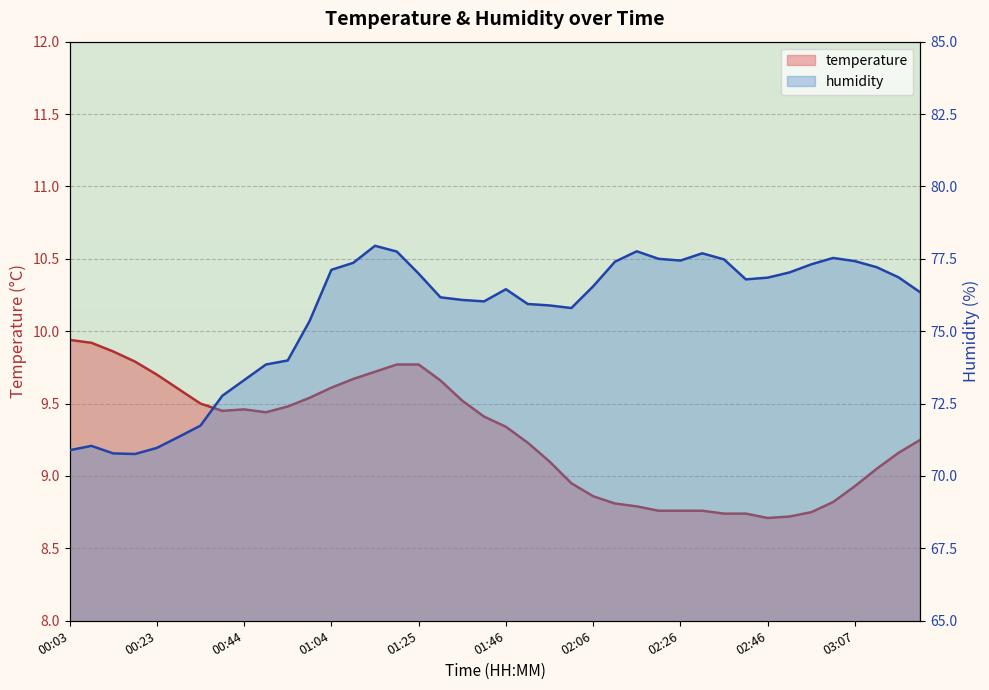

The temperature series shows 9.5 at 00:44. True or false?

True